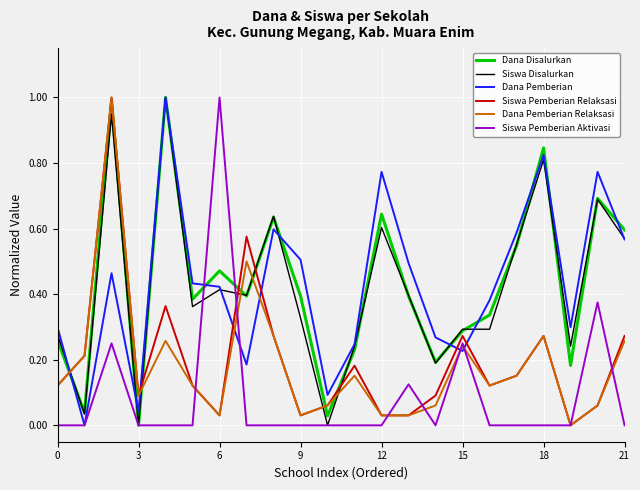

At how many categories does at least one series exceed 0?

22